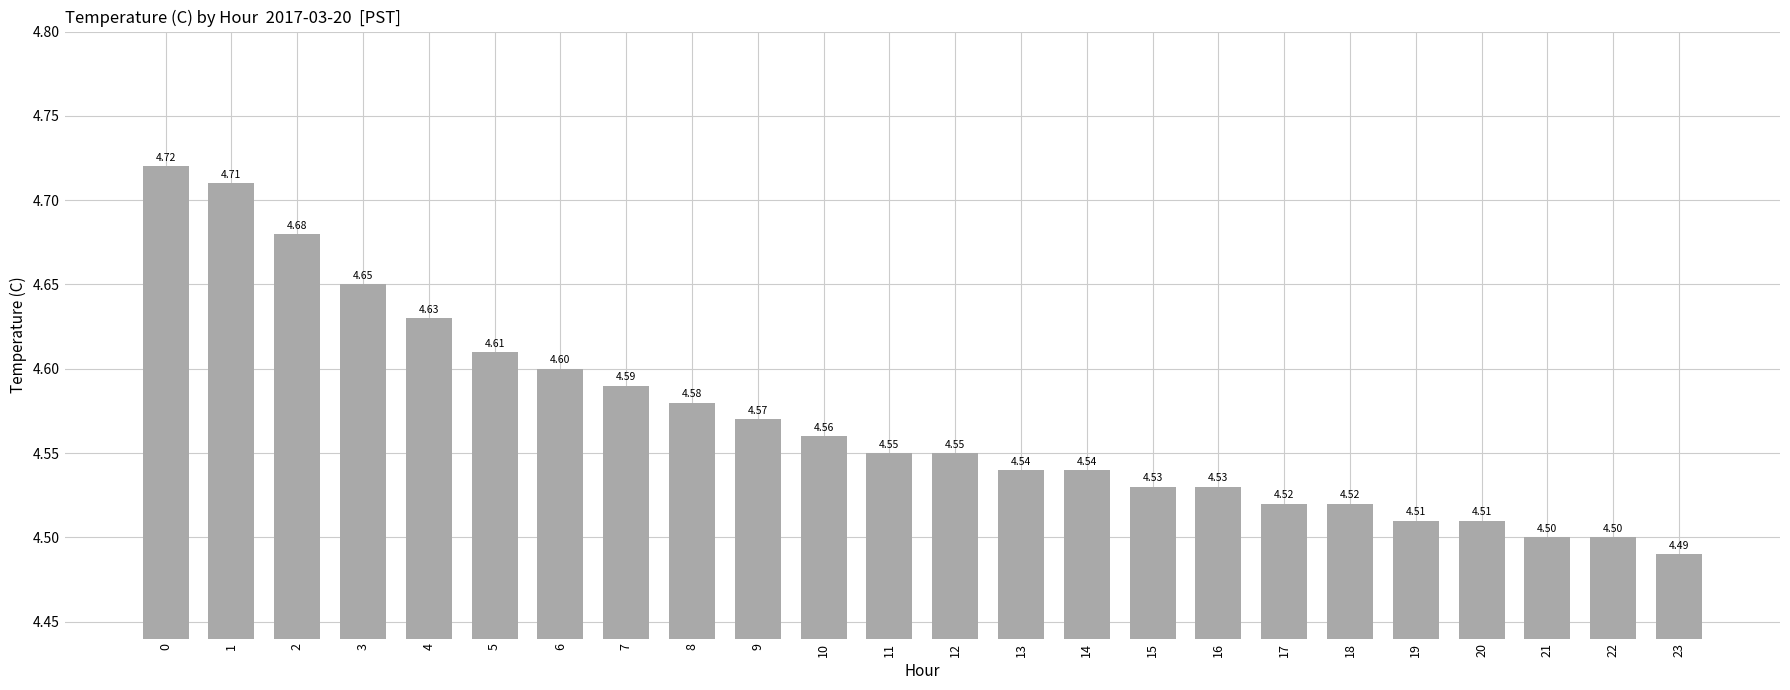

Which category has the lowest value across all series?

23